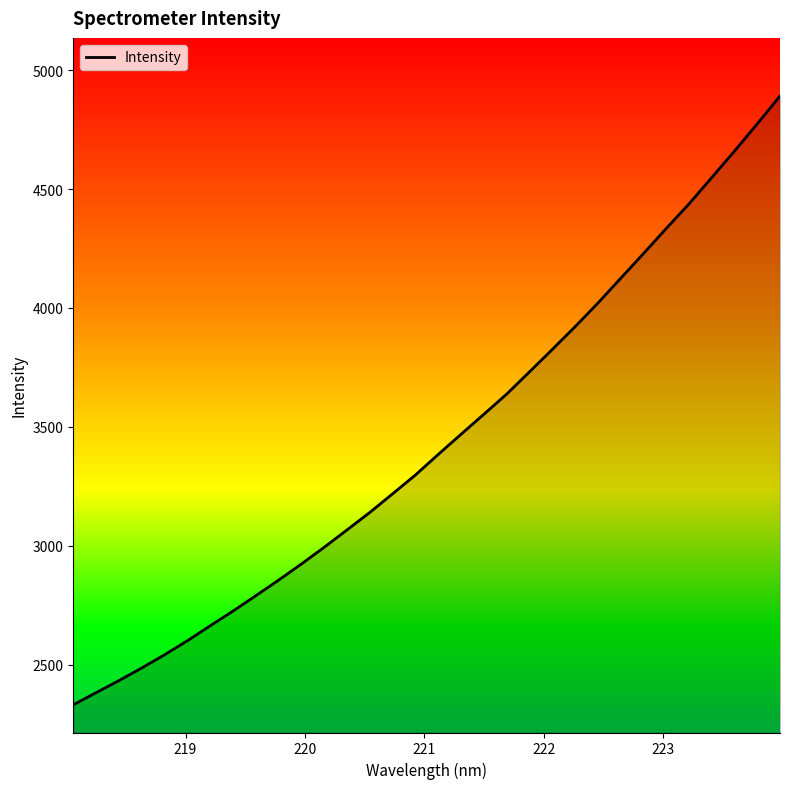

What is the smallest value displayed?

2330.8